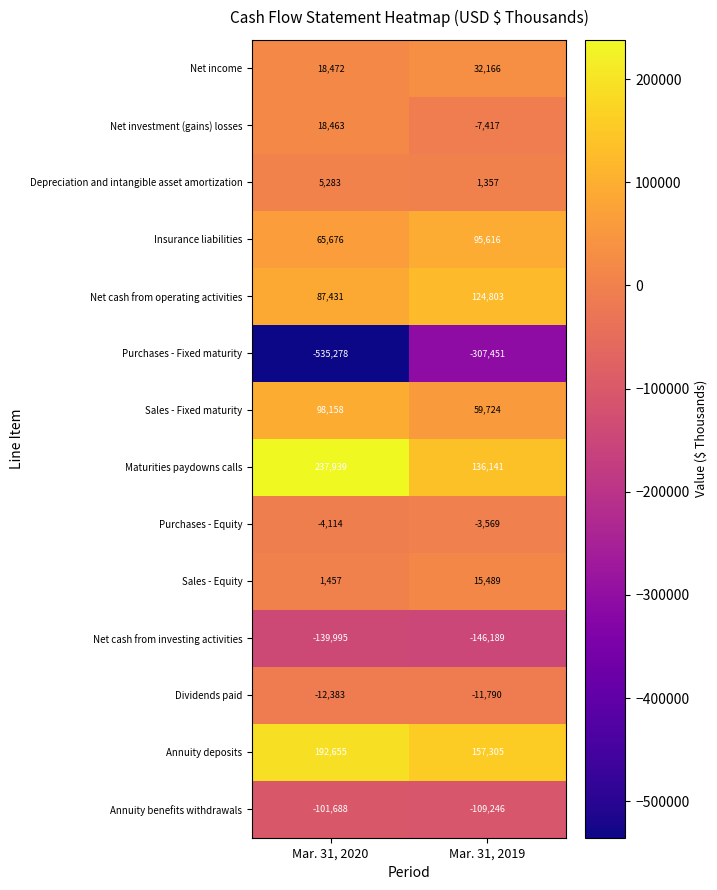

Which label corresponds to the largest value in the chart?

Mar. 31, 2020